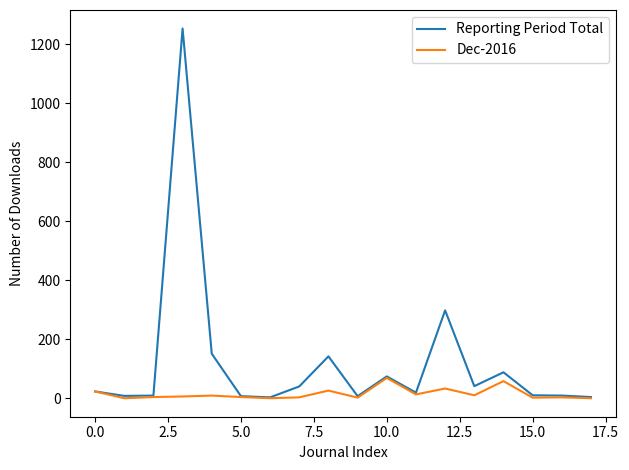

Which series has the largest range (max minus min)?

Reporting Period Total